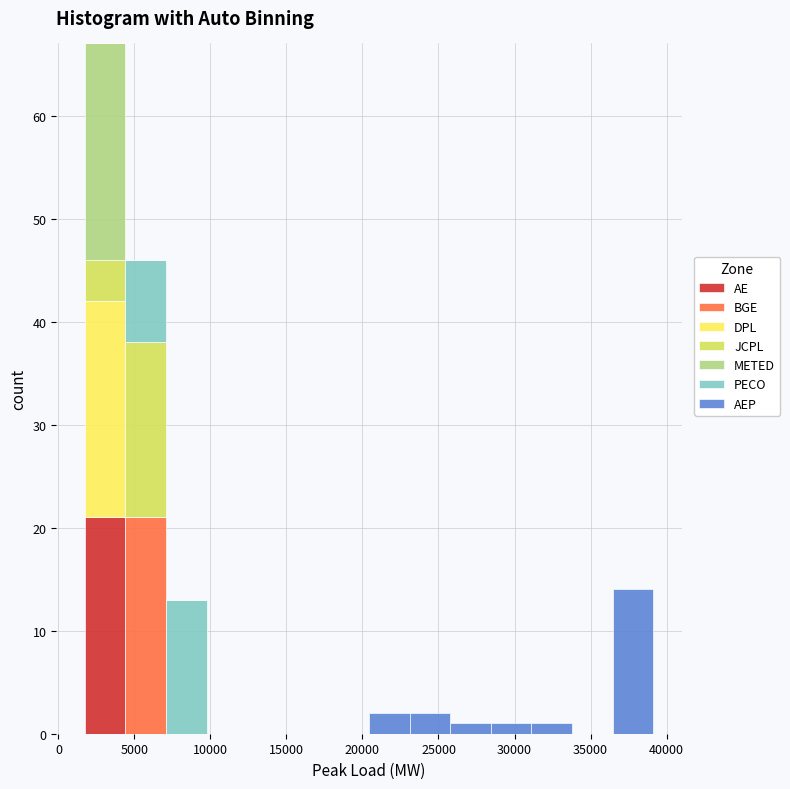

What is the total height of the stacked bar covering 20500 to 23000 on the x-axis? Neither the bar edges nor the heights are printed on the chart, so give them approximately, as read against the axes.

2